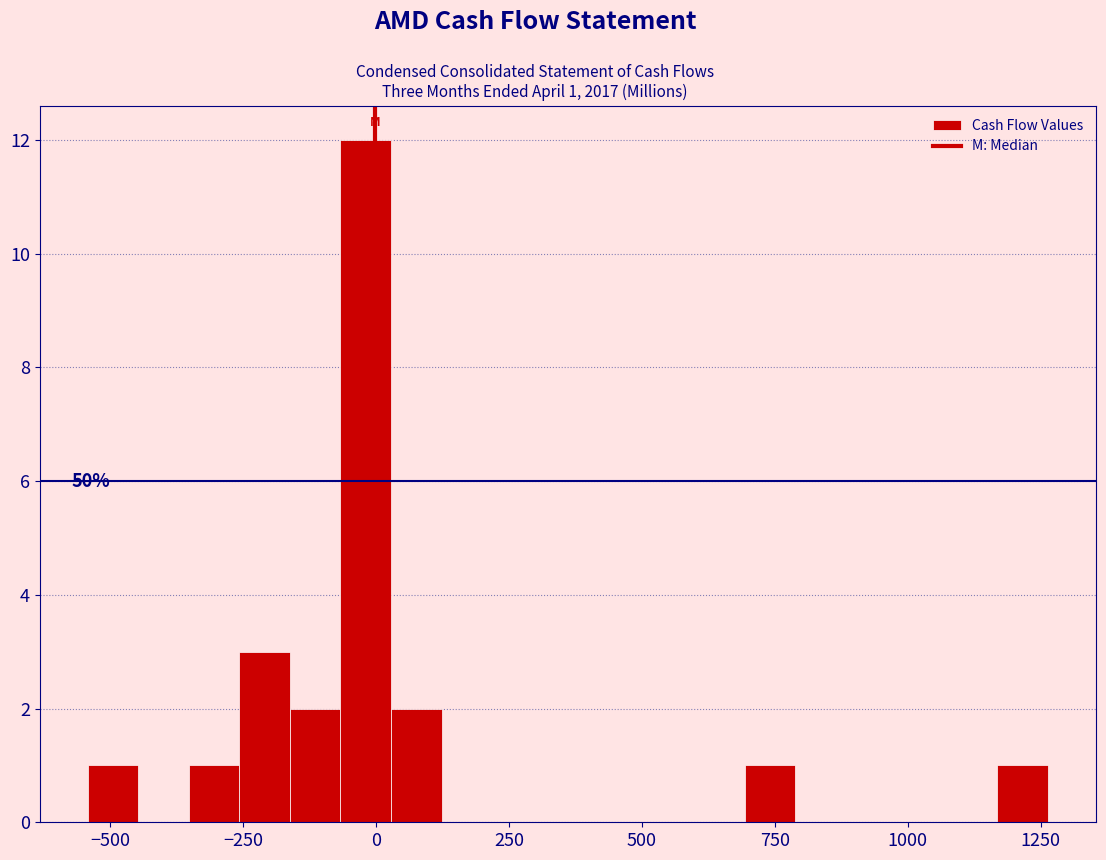

Around what value on the x-axis is the tallest bar? Give the approximate position of its centre, as read against the axis.

0